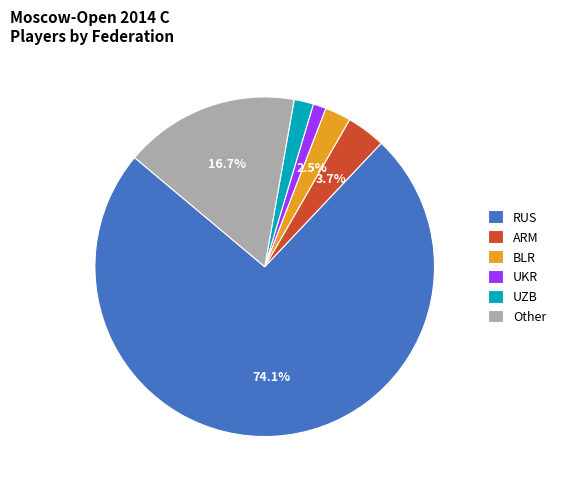

Which has a higher value, BLR or RUS?

RUS